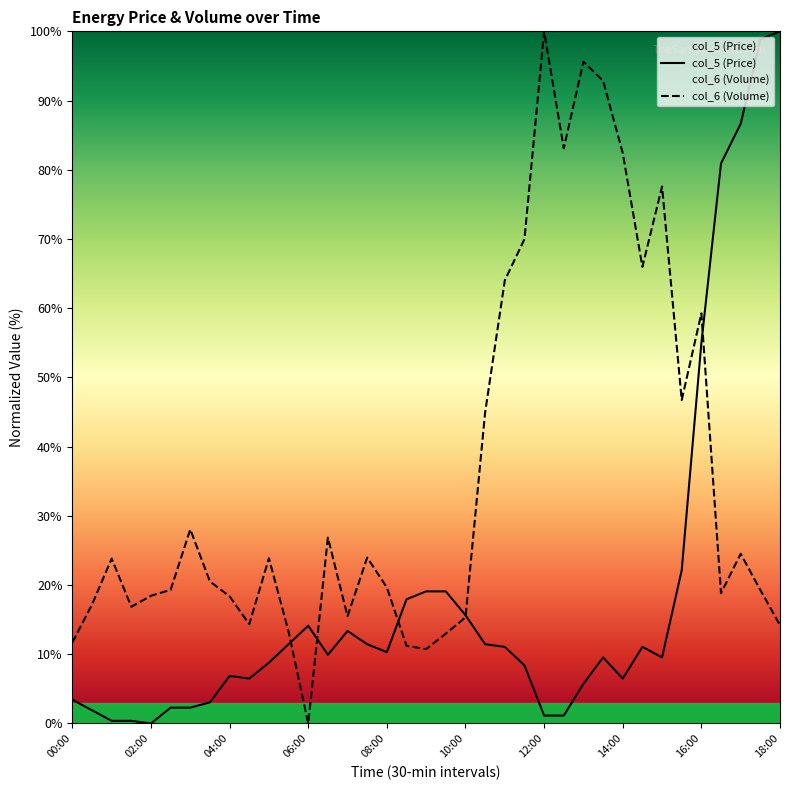

Reading left to right, list all the values displayed in this chart.

col_5: 00:00=3.4	00:30=1.9	01:00=0.4	01:30=0.4	02:00=0.0	02:30=2.3	03:00=2.3	03:30=3.1	04:00=6.9	04:30=6.5	05:00=8.8	05:30=11.5	06:00=14.1	06:30=9.9	07:00=13.4	07:30=11.5	08:00=10.3	08:30=17.9	09:00=19.1	09:30=19.1	10:00=15.6	10:30=11.5	11:00=11.1	11:30=8.4	12:00=1.1	12:30=1.1	13:00=5.7	13:30=9.5	14:00=6.5	14:30=11.1	15:00=9.5	15:30=22.1	16:00=55.0	16:30=80.9	17:00=86.6	17:30=98.9	18:00=100.0
col_6: 00:00=11.7	00:30=17.2	01:00=23.8	01:30=16.9	02:00=18.4	02:30=19.3	03:00=28.0	03:30=20.5	04:00=18.4	04:30=14.3	05:00=23.9	05:30=13.3	06:00=0.0	06:30=26.9	07:00=15.5	07:30=24.0	08:00=19.7	08:30=11.2	09:00=10.7	09:30=13.0	10:00=15.3	10:30=45.0	11:00=64.0	11:30=70.0	12:00=100.0	12:30=83.1	13:00=95.6	13:30=92.9	14:00=82.4	14:30=66.0	15:00=77.6	15:30=46.7	16:00=59.3	16:30=18.8	17:00=24.5	17:30=19.3	18:00=14.2